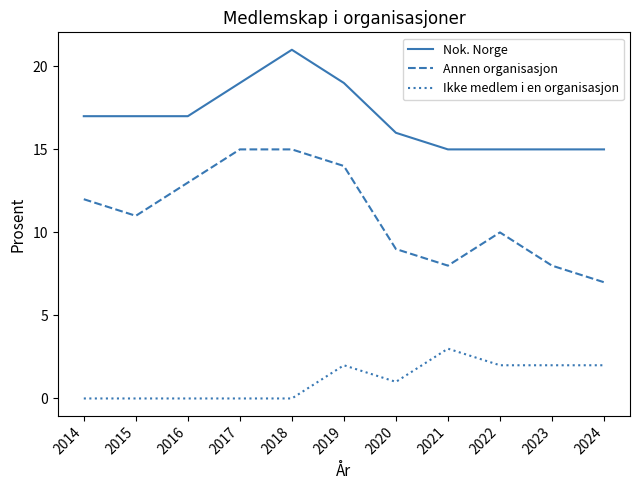

What is the difference between the highest and lowest values at 2016?

17